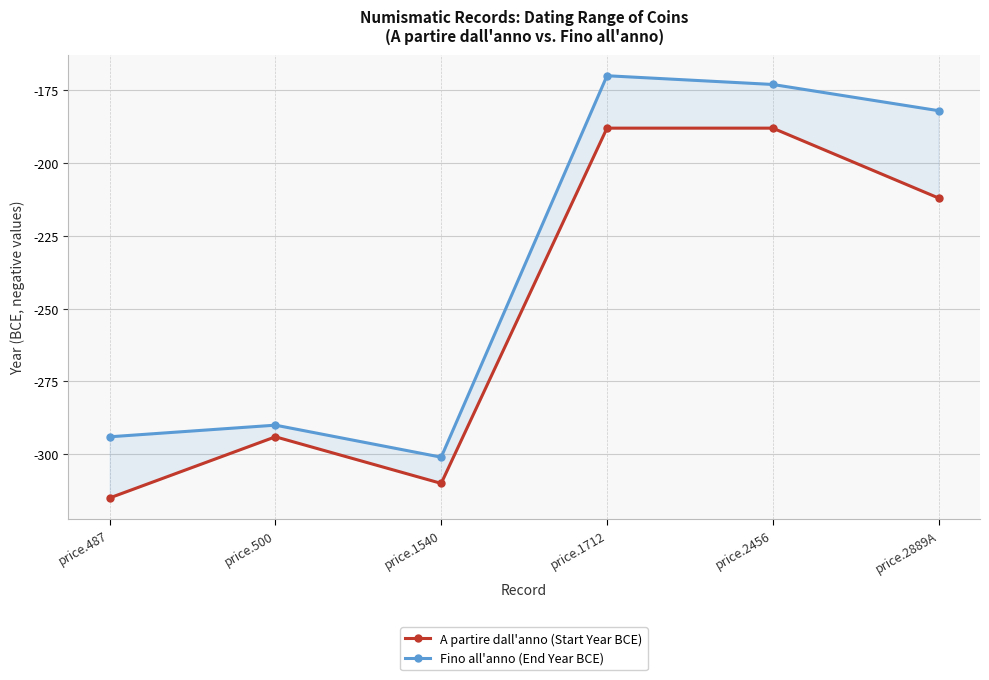

How many data points in A partire dall'anno (Start Year BCE) are less than -212?

3